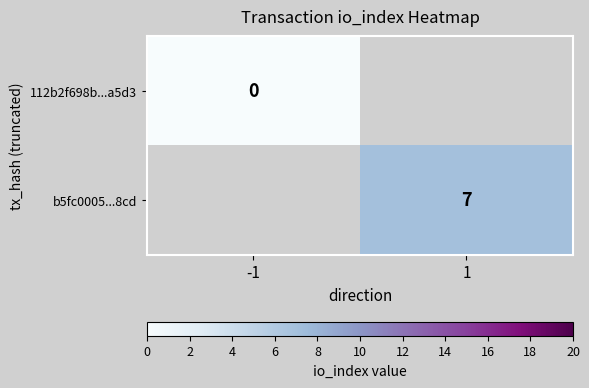

Is the value of 112b2f698b...a5d3 at -1 greater than the value of b5fc0005...8cd at 1?

No